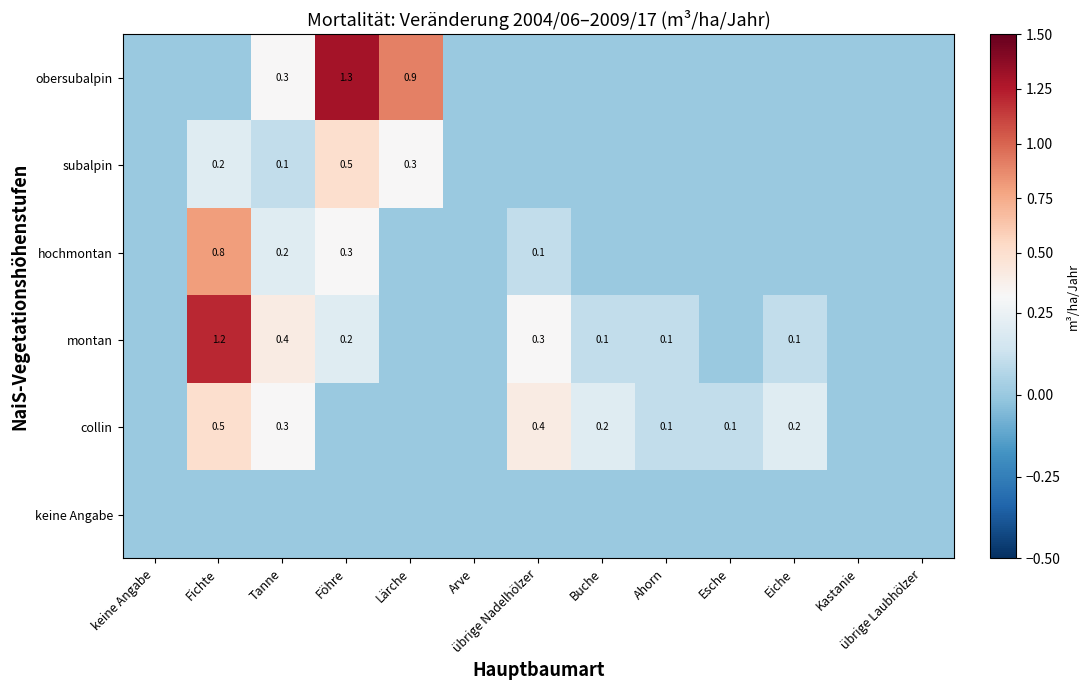

What is the highest value of the obersubalpin series?

1.3